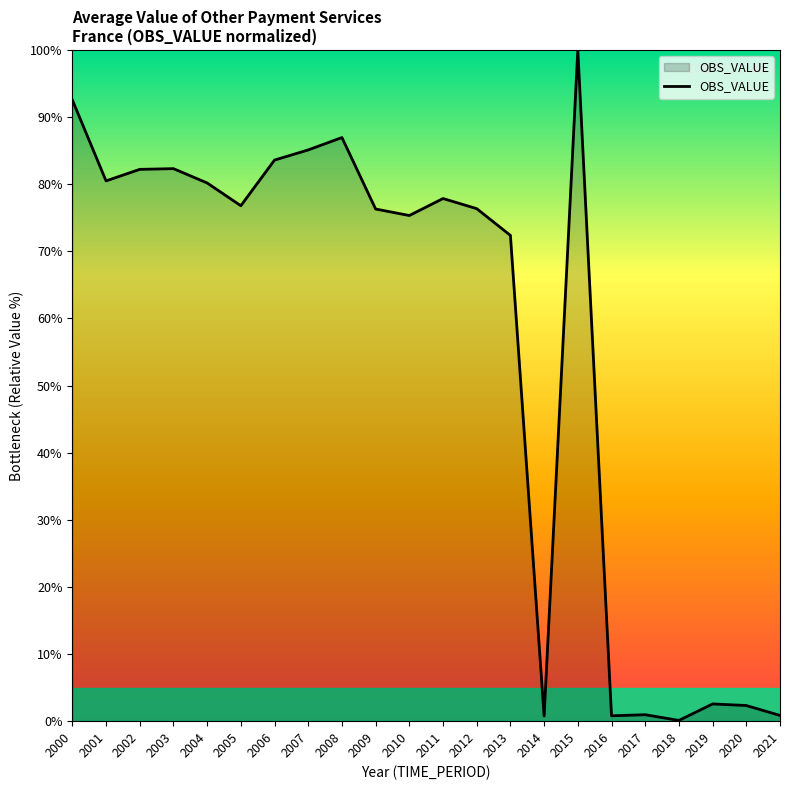

Does the chart have visible grid lines?

No